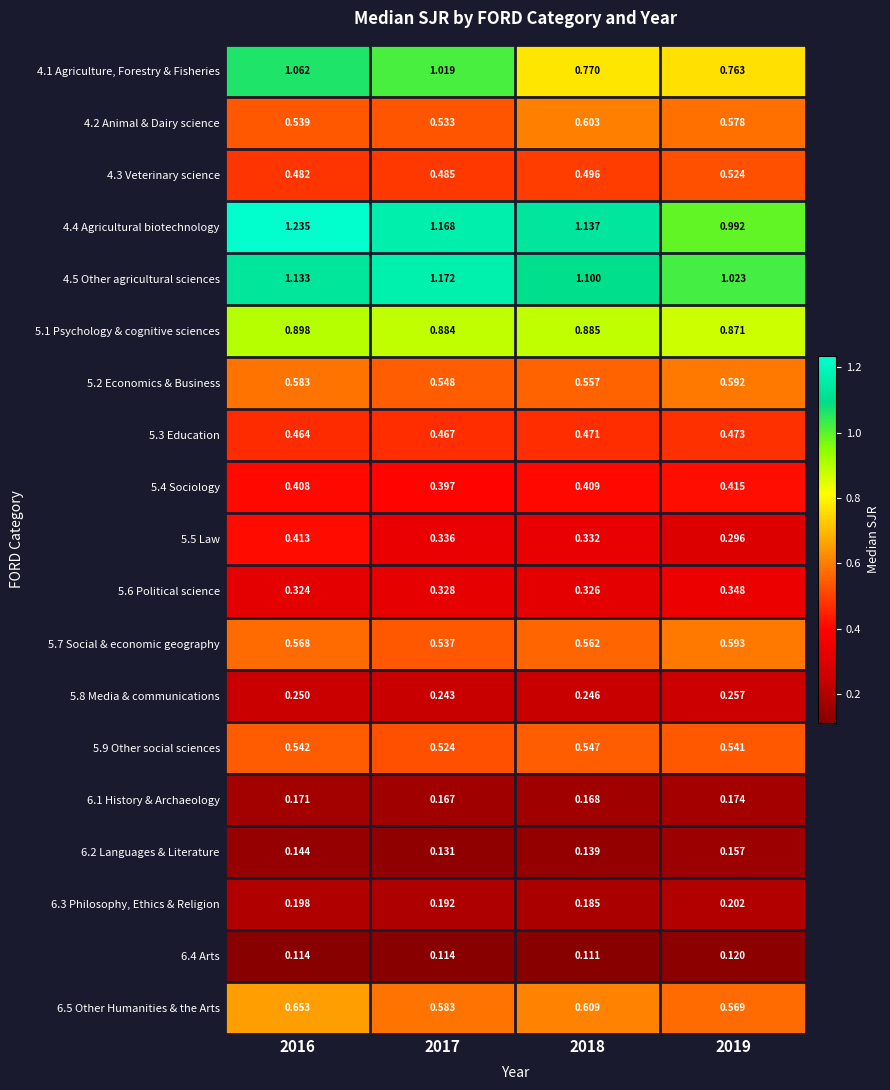

How many categories are shown in the chart?

4